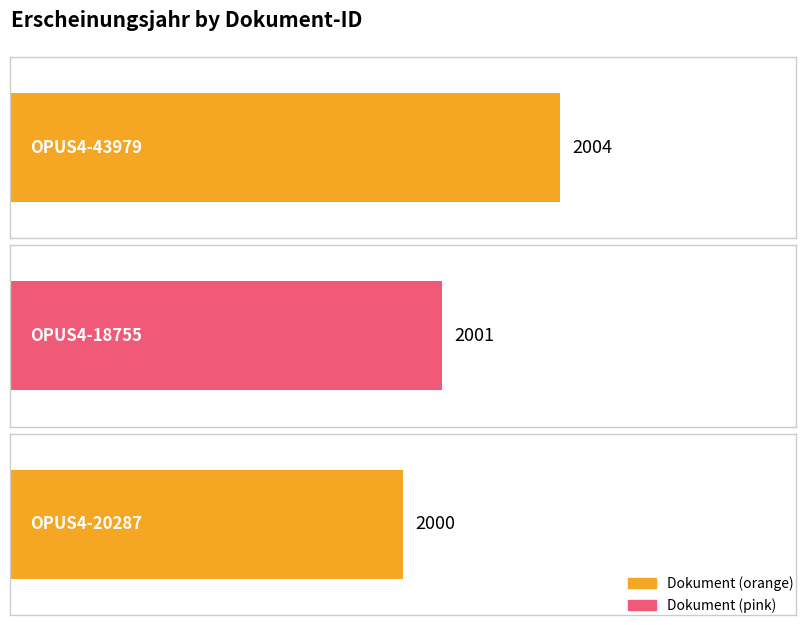

What is the minimum value shown in the chart?

2000